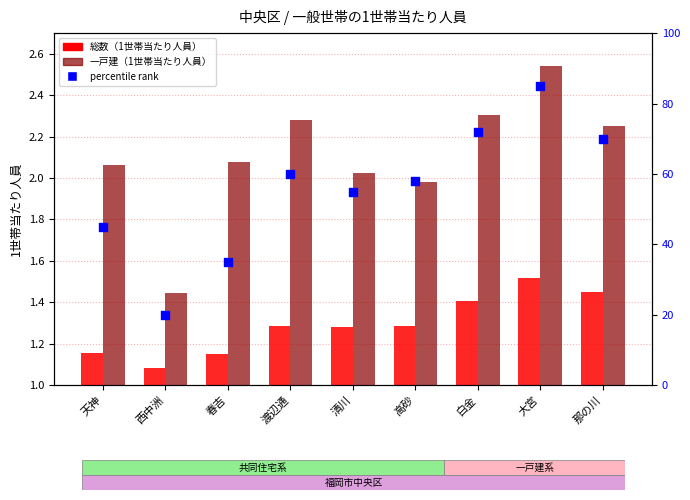

At which category is the sum across all series the highest?

大宮